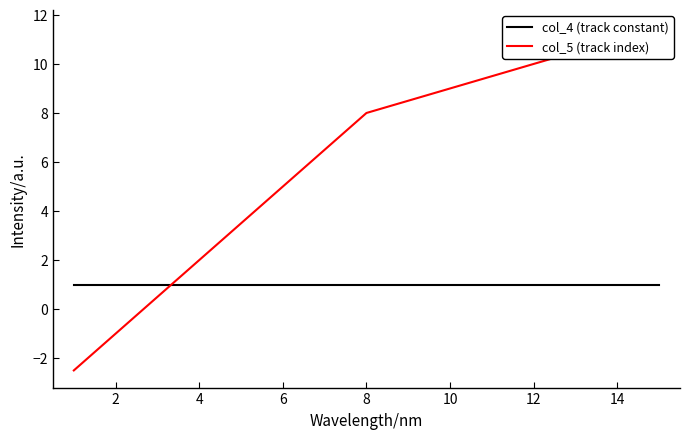

Between 8 and 9, which series saw the biggest shift?

col_5 (track index)